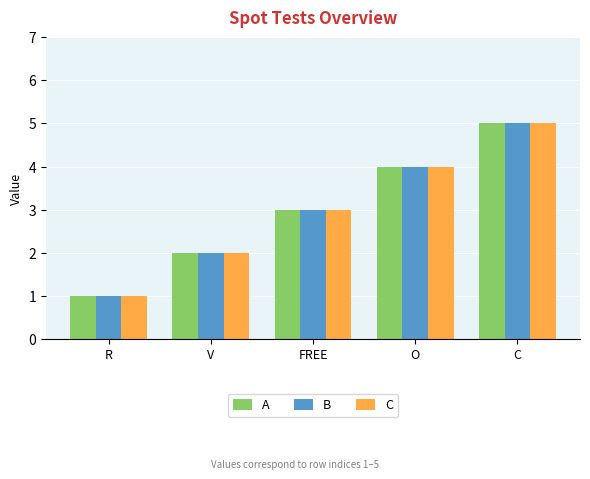

What is the label of the 4th bar from the right?

V